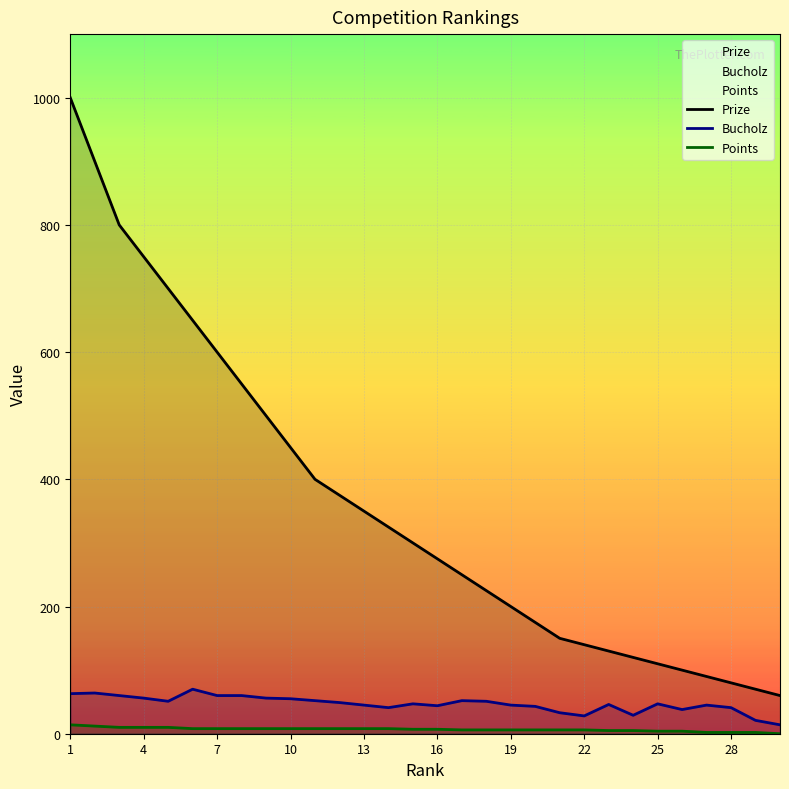

True or false: Prize and Points cross at least once.

False